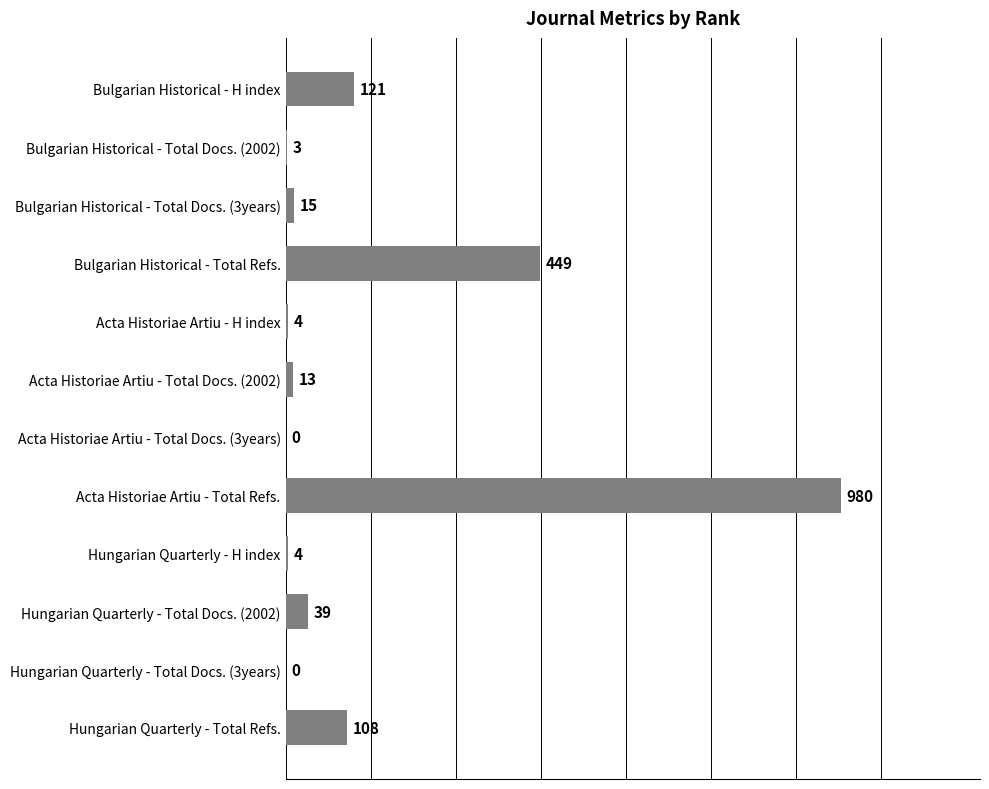

How many positive values are there?

10